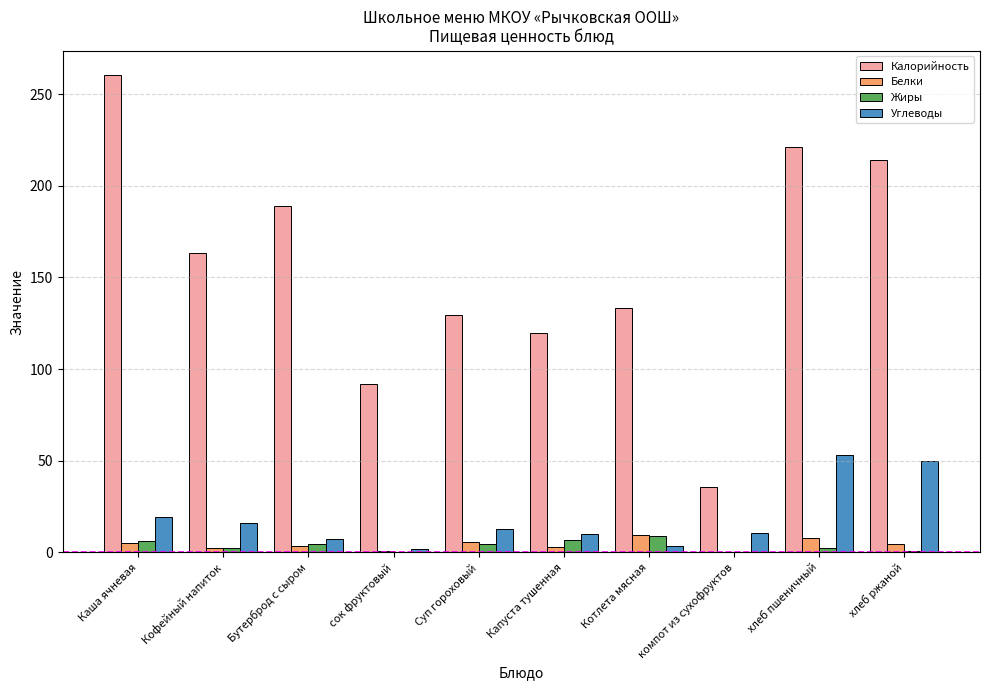

Count the number of data series in this chart.

4